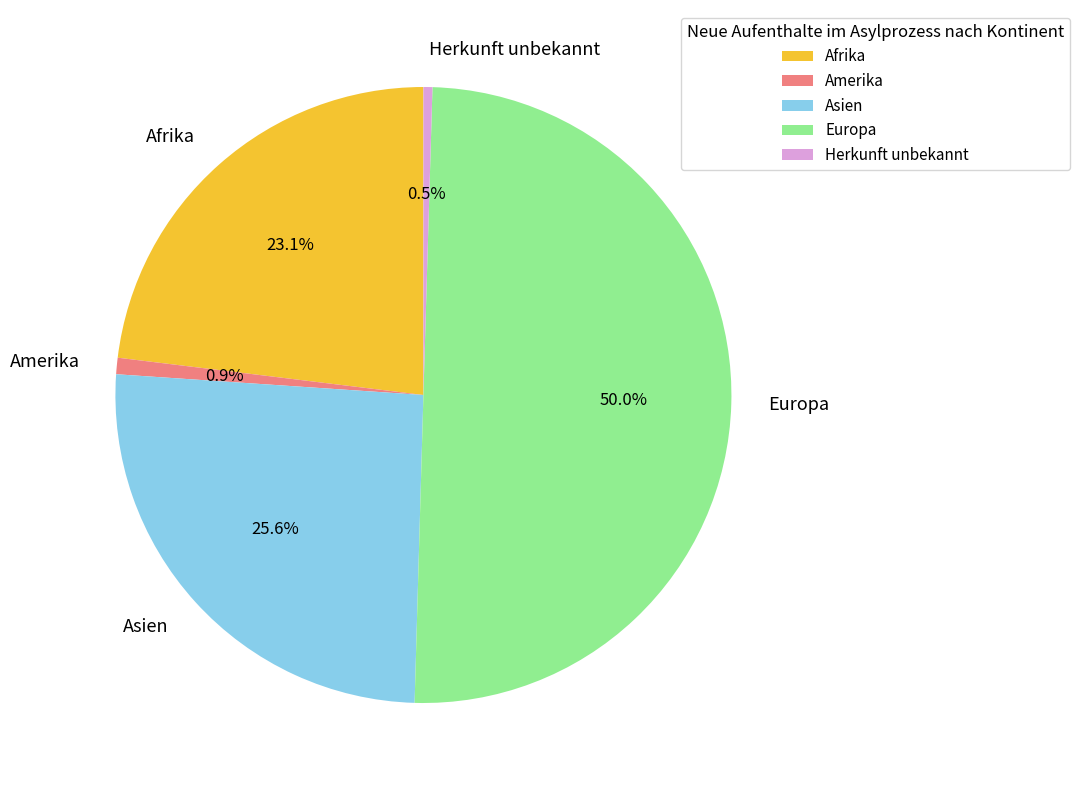

Which has a higher value, Asien or Europa?

Europa